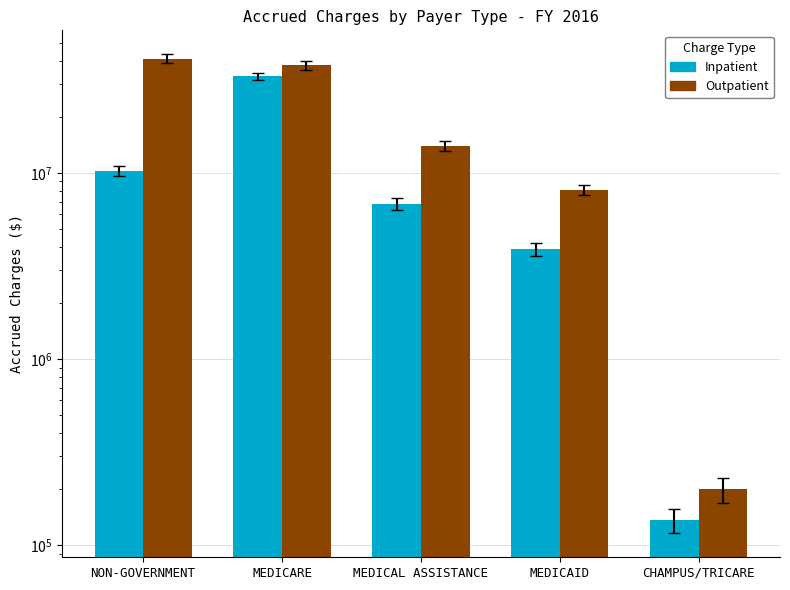

At which category is the sum across all series the highest?

MEDICARE